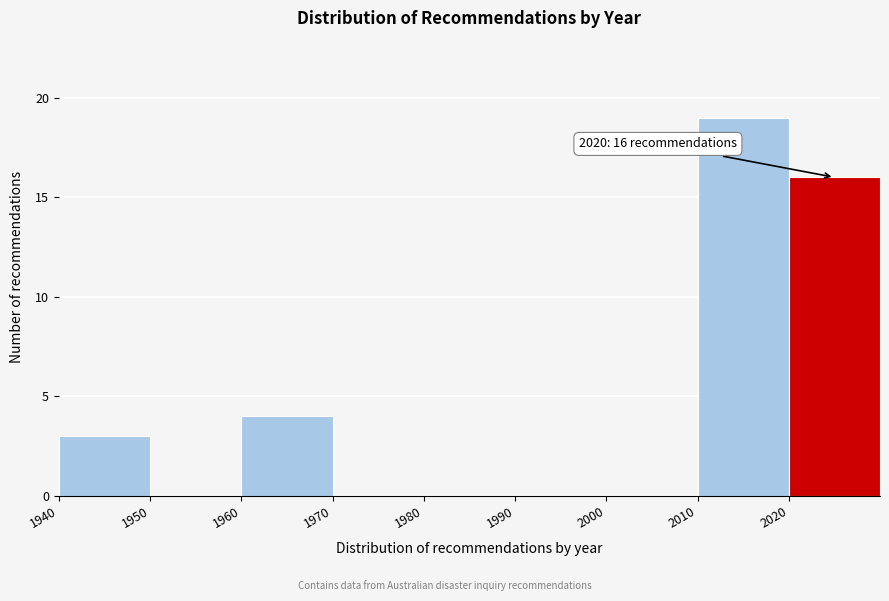

Which range on the x-axis has the tallest bar?

2010 to 2020